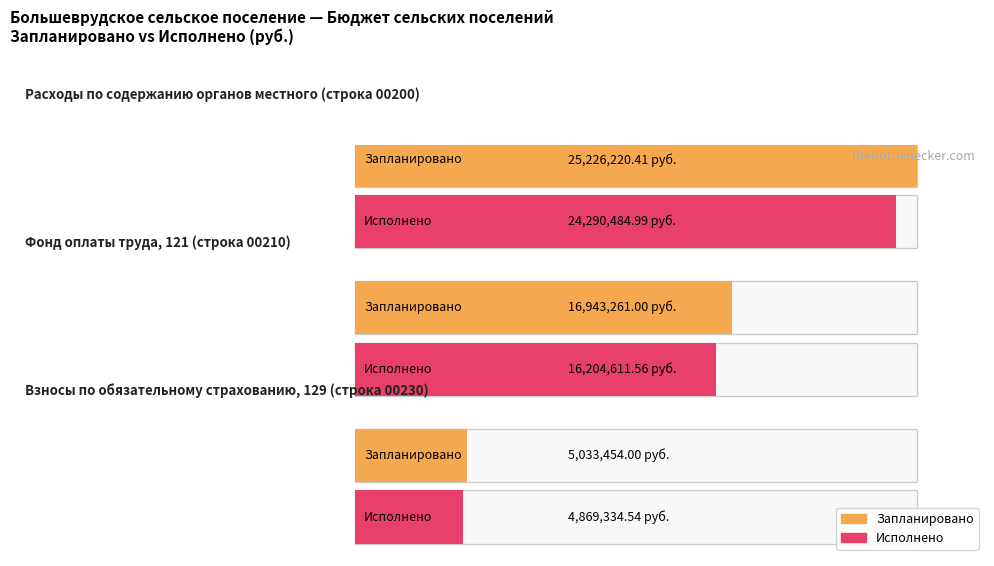

Is it true that Исполнено equals 9500473.3 at Фонд оплаты труда
(121)?

False